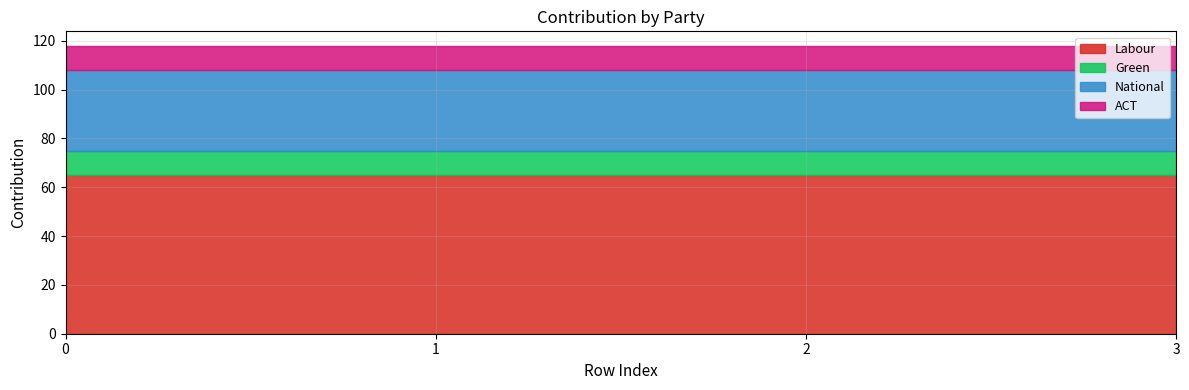

Reading left to right, transcribe all the data shown in this chart.

Labour: 65	65	65	65
Green: 10	10	10	10
National: 33	33	33	33
ACT: 10	10	10	10